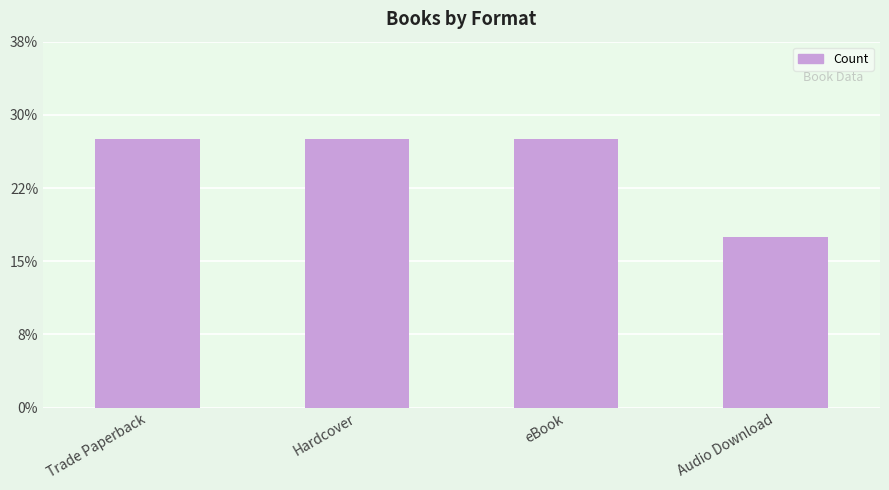

Approximately how many times larger is the value at eBook compared to Audio Download?

1.6